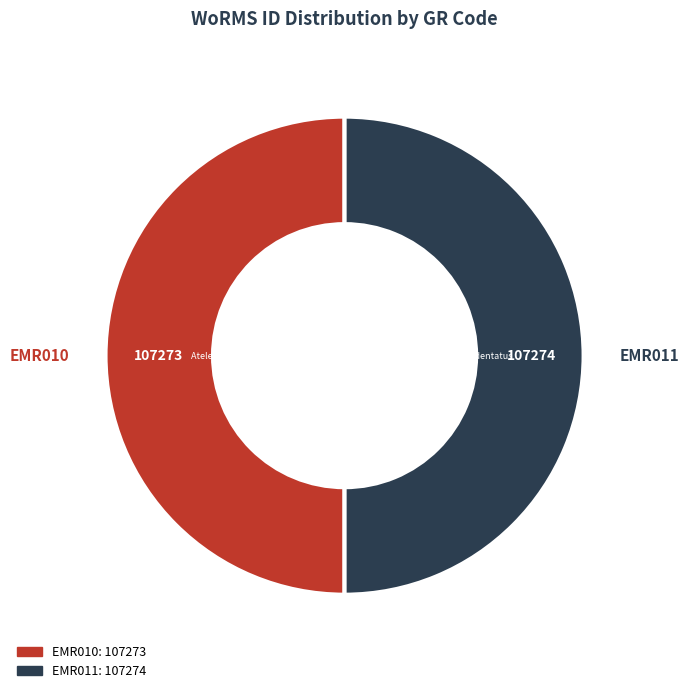

Which category has the smallest portion of the pie?

EMR010